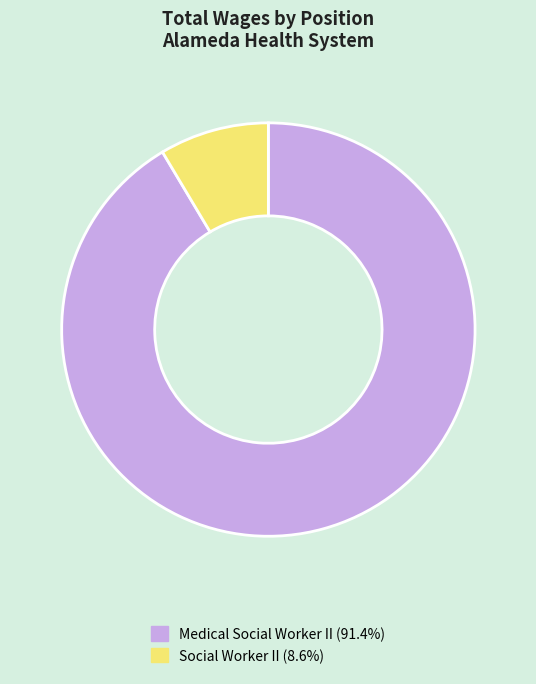

How many segments does this pie chart have?

2